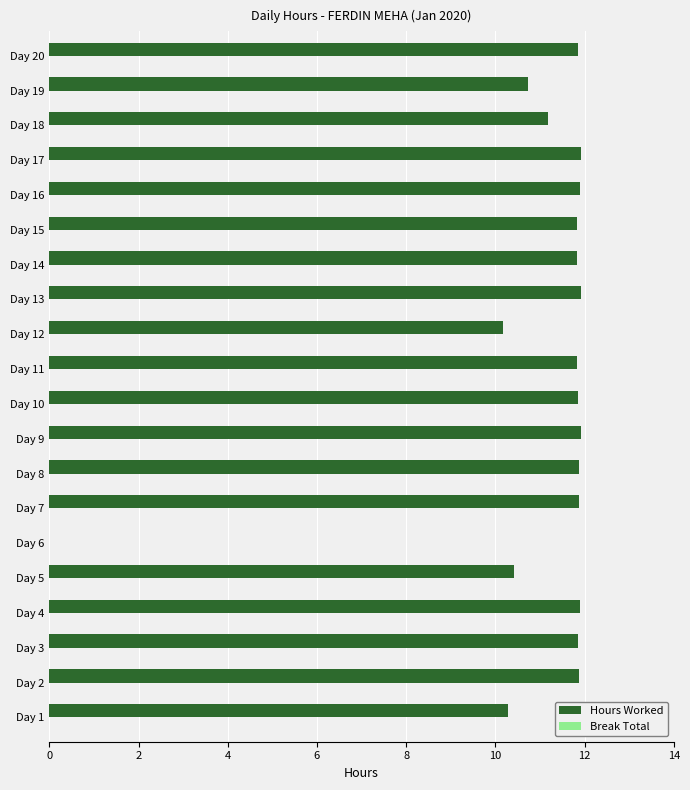

What is the sum of the values at Day 4 and Day 8?

23.8